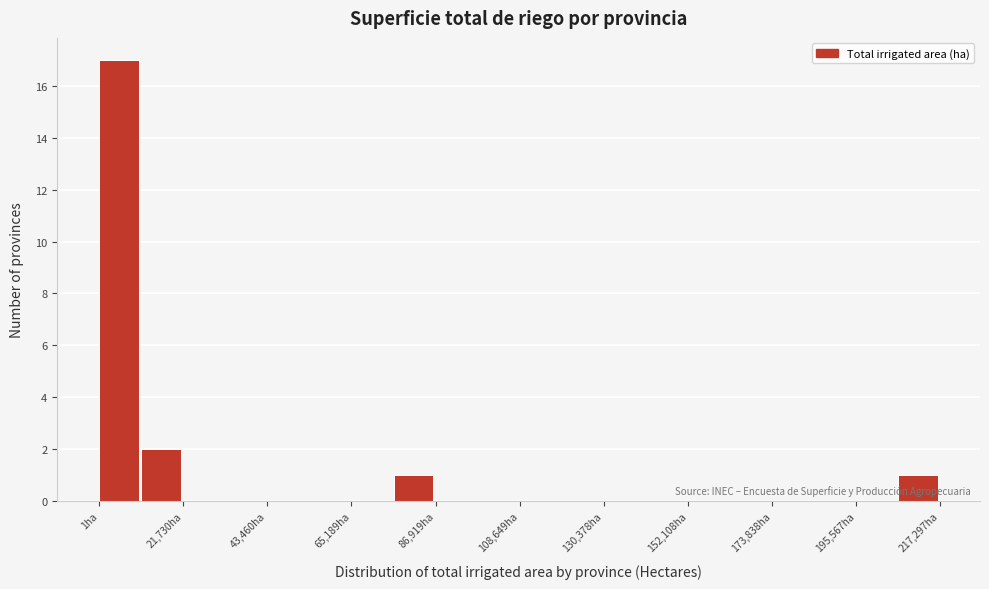

Read against the x-axis, roughly where is the centre of the tallest bar?

5000